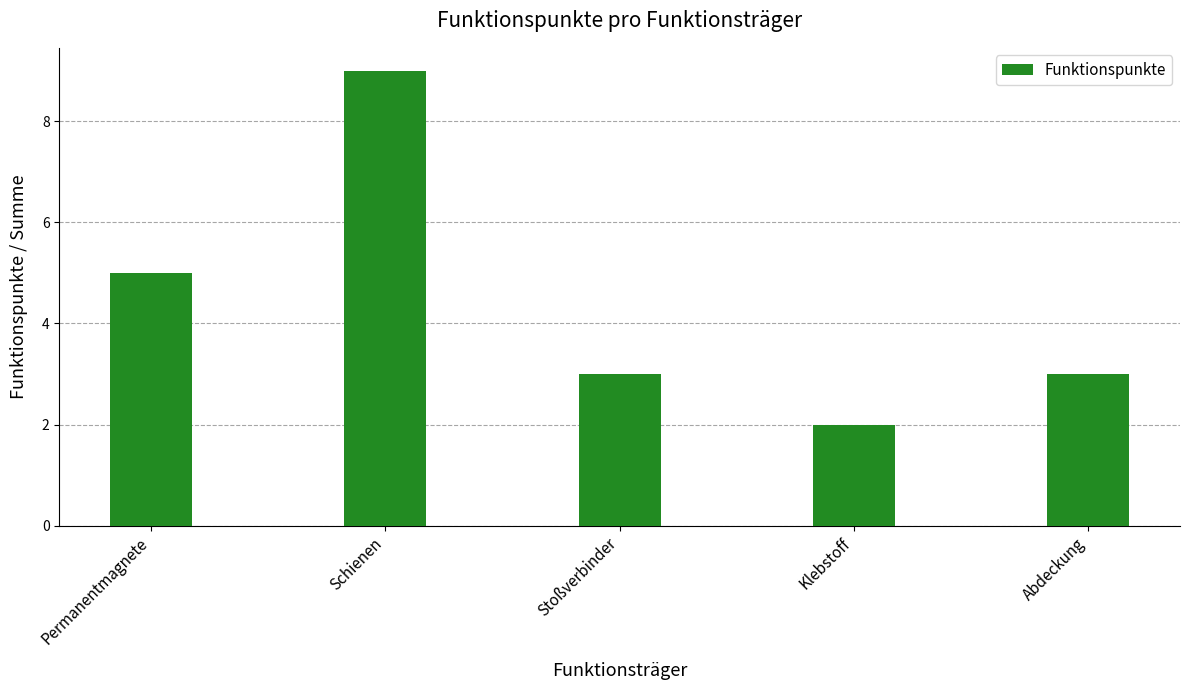

Count the values in the range 3 to 5.

3